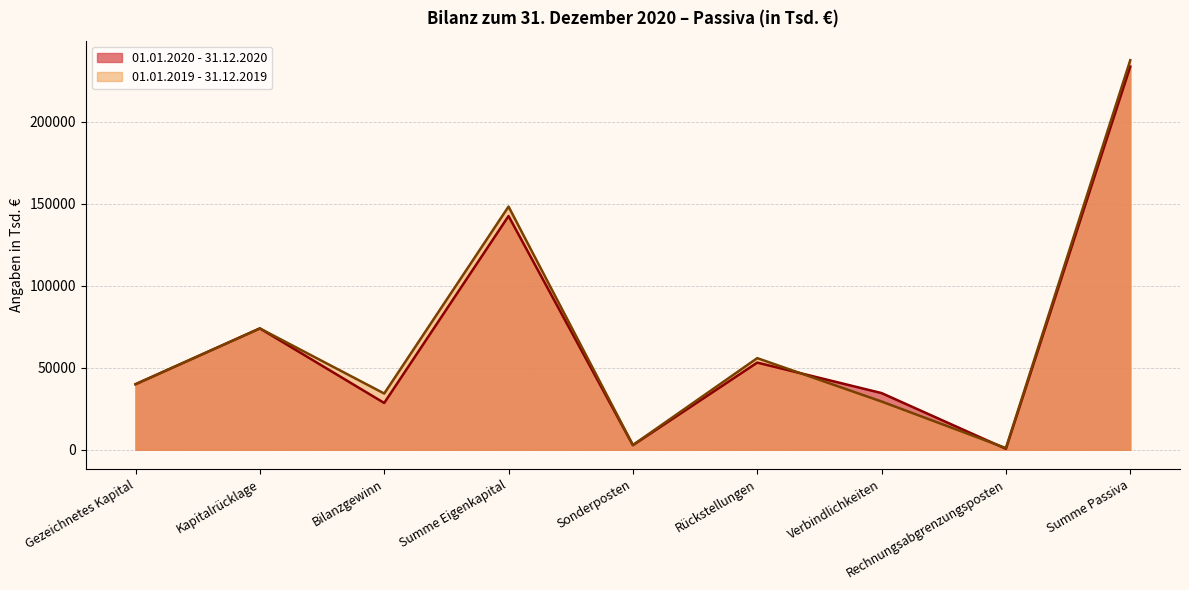

What is the sum of the 01.01.2019 - 31.12.2019 values at Summe Eigenkapital and Gezeichnetes Kapital?

188389